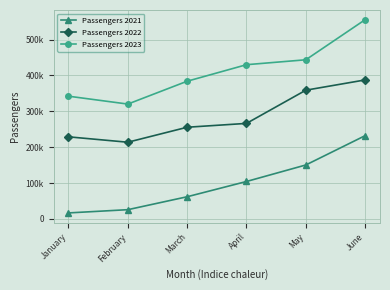

Does the chart have visible grid lines?

Yes